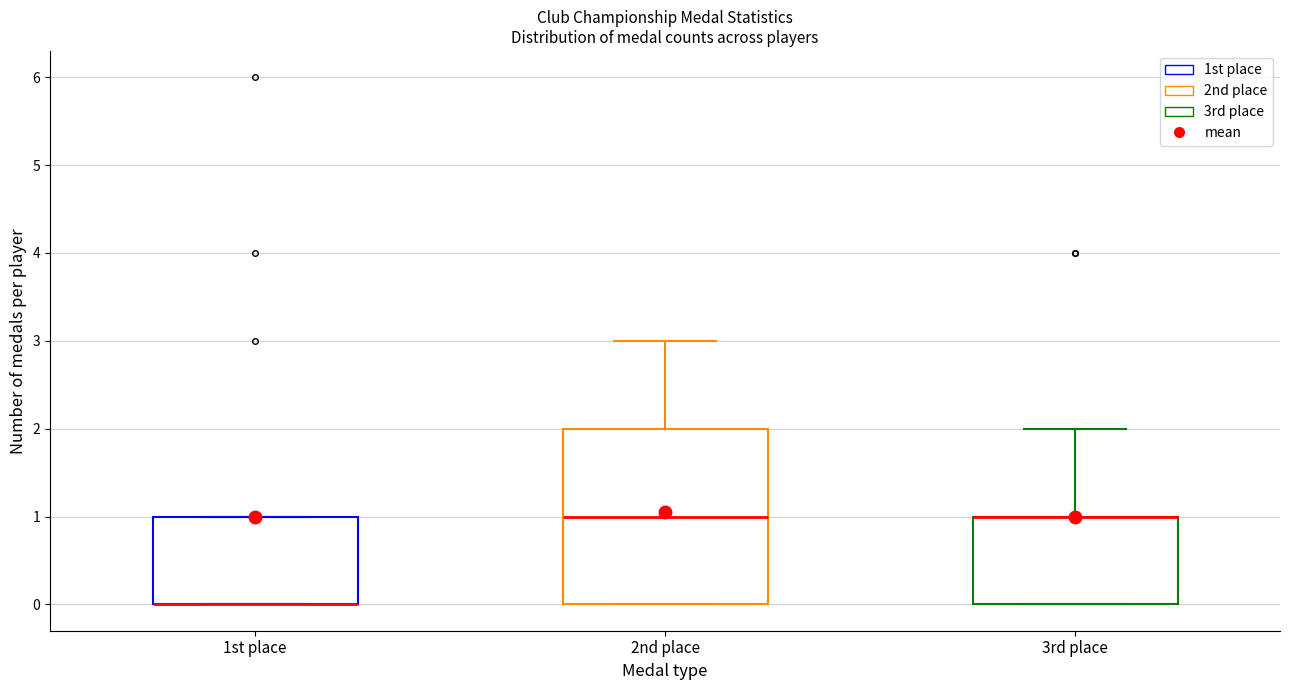

Comparing the boxes themselves (not the whiskers), which one is the tallest?

2nd place